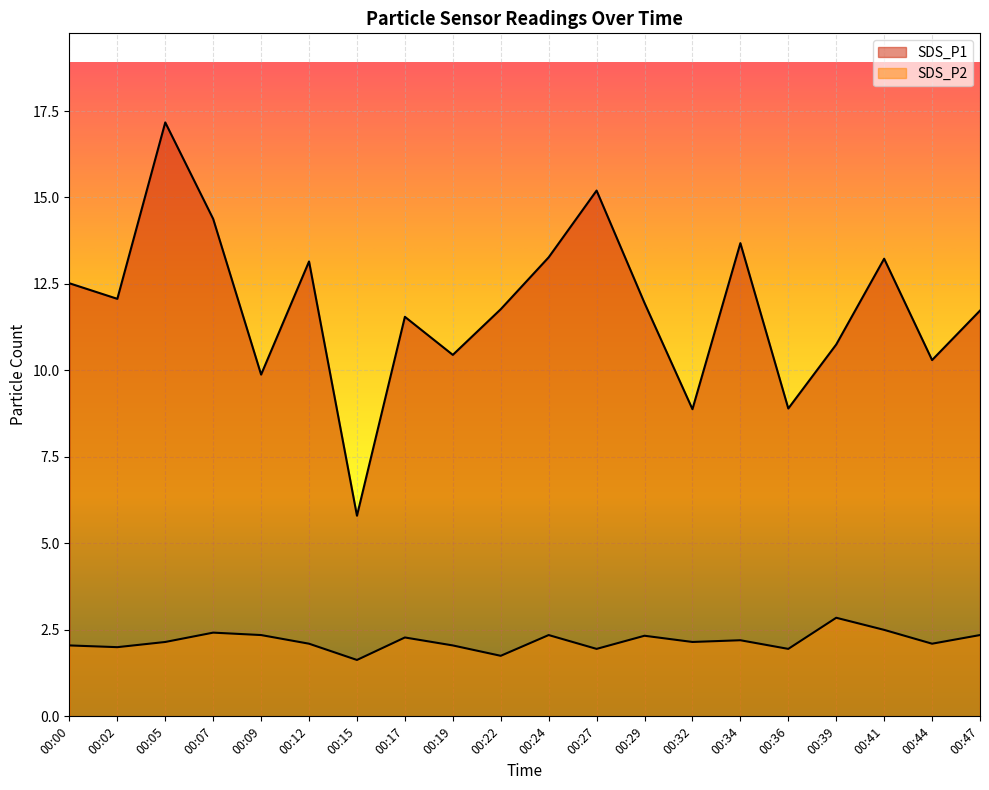

True or false: SDS_P2 and SDS_P1 intersect in this chart.

False